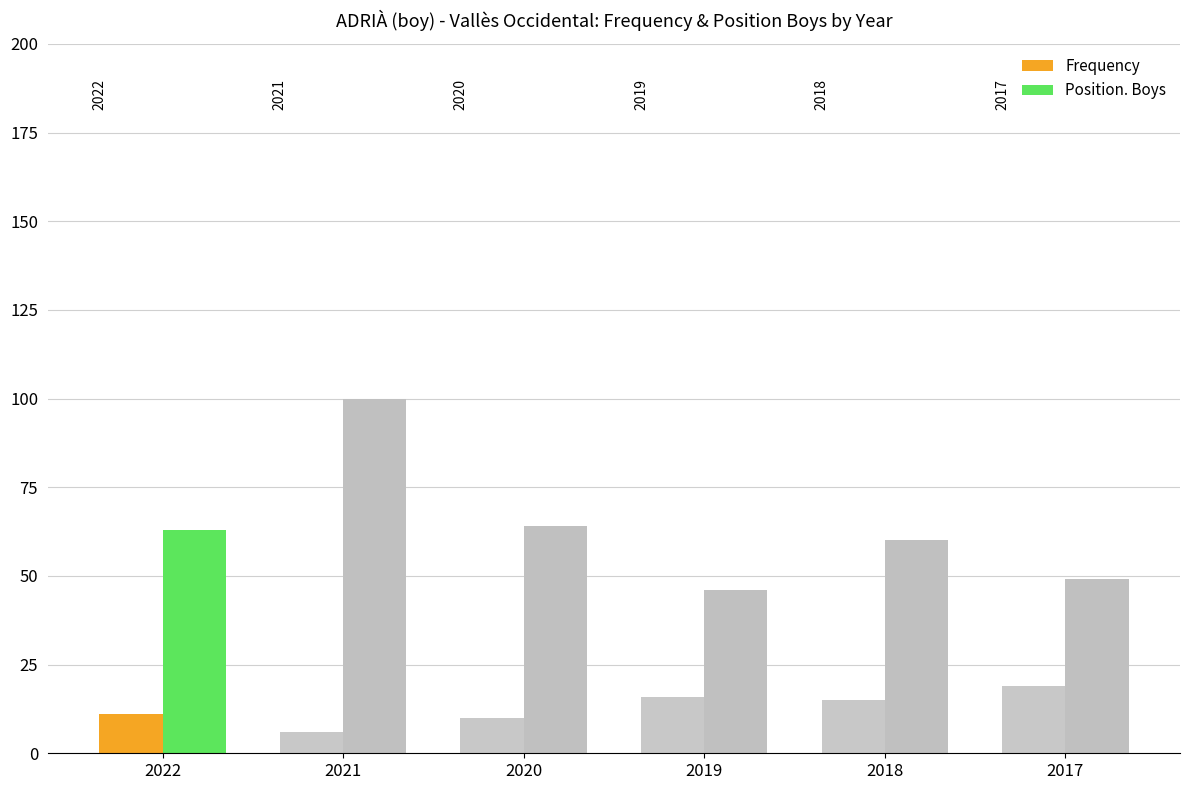

What is the difference between the highest and lowest values at 2020?

54